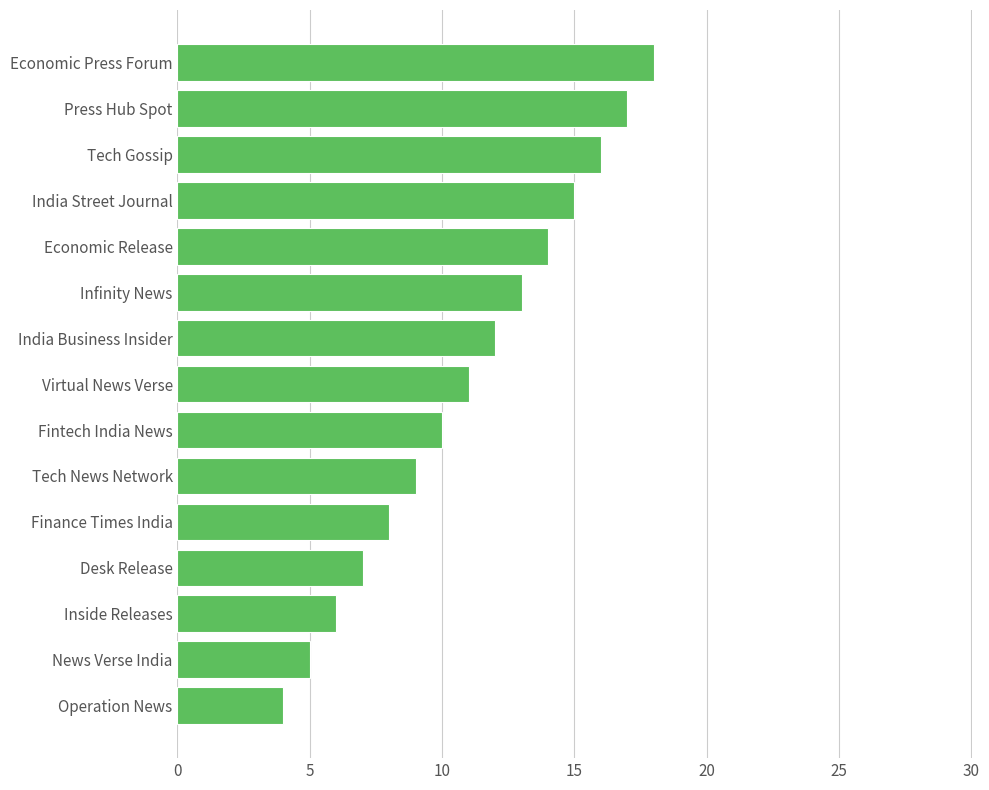

Reading bottom to top, what are all the values shown in this chart?

Operation News=4	News Verse India=5	Inside Releases=6	Desk Release=7	Finance Times India=8	Tech News Network=9	Fintech India News=10	Virtual News Verse=11	India Business Insider=12	Infinity News=13	Economic Release=14	India Street Journal=15	Tech Gossip=16	Press Hub Spot=17	Economic Press Forum=18